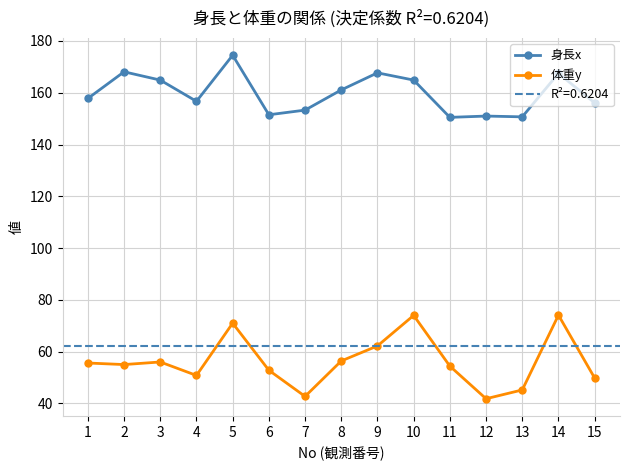

Which has a higher value, 1 or 8?

8